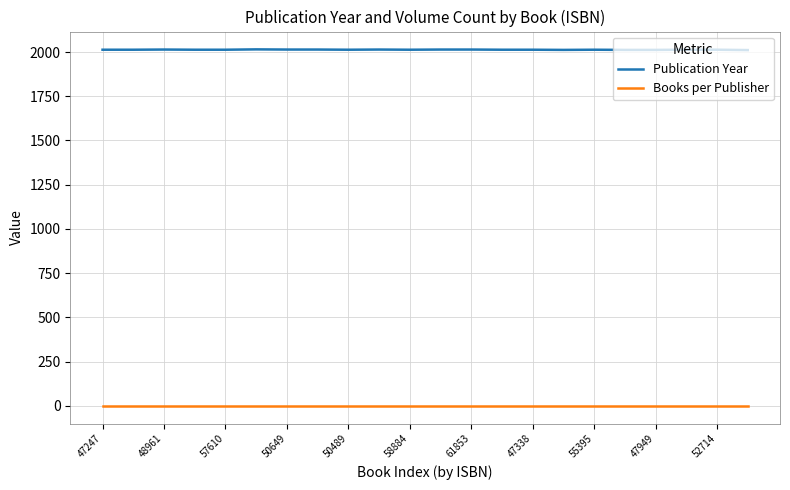

Does the chart have visible grid lines?

Yes